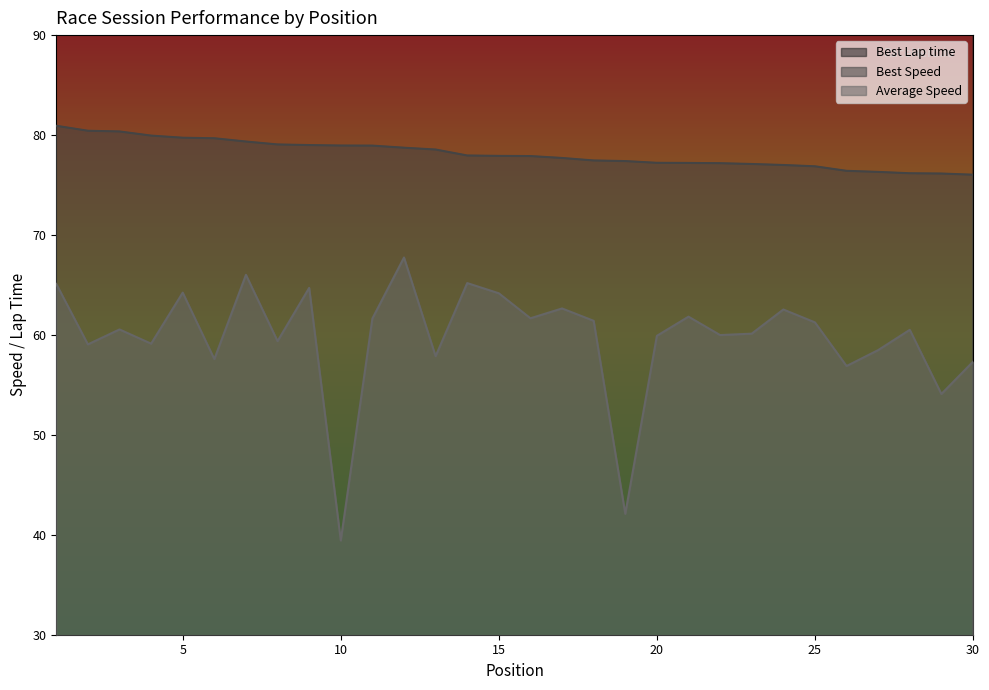

What is the value of the Best Speed point at the 26th from the left?

76.4